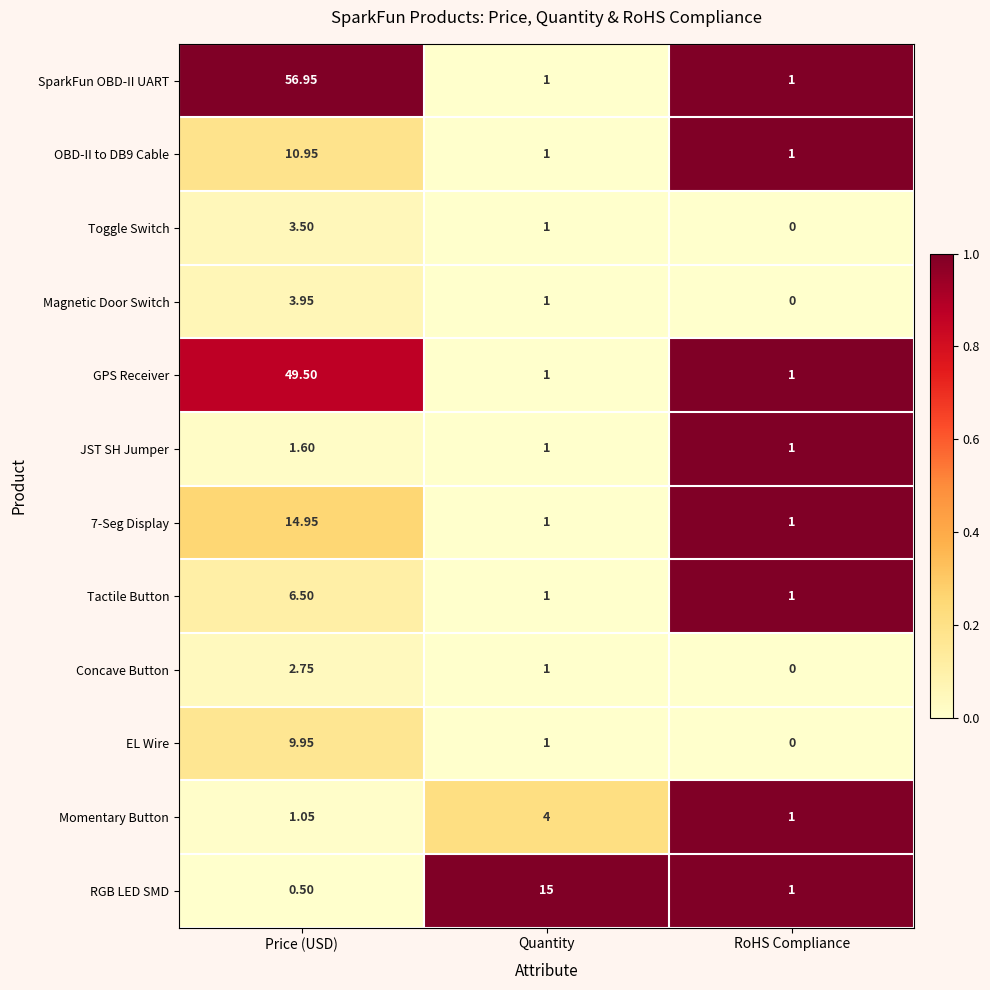

Is the value of Concave Button at Price (USD) greater than the value of 7-Seg Display at RoHS Compliance?

Yes